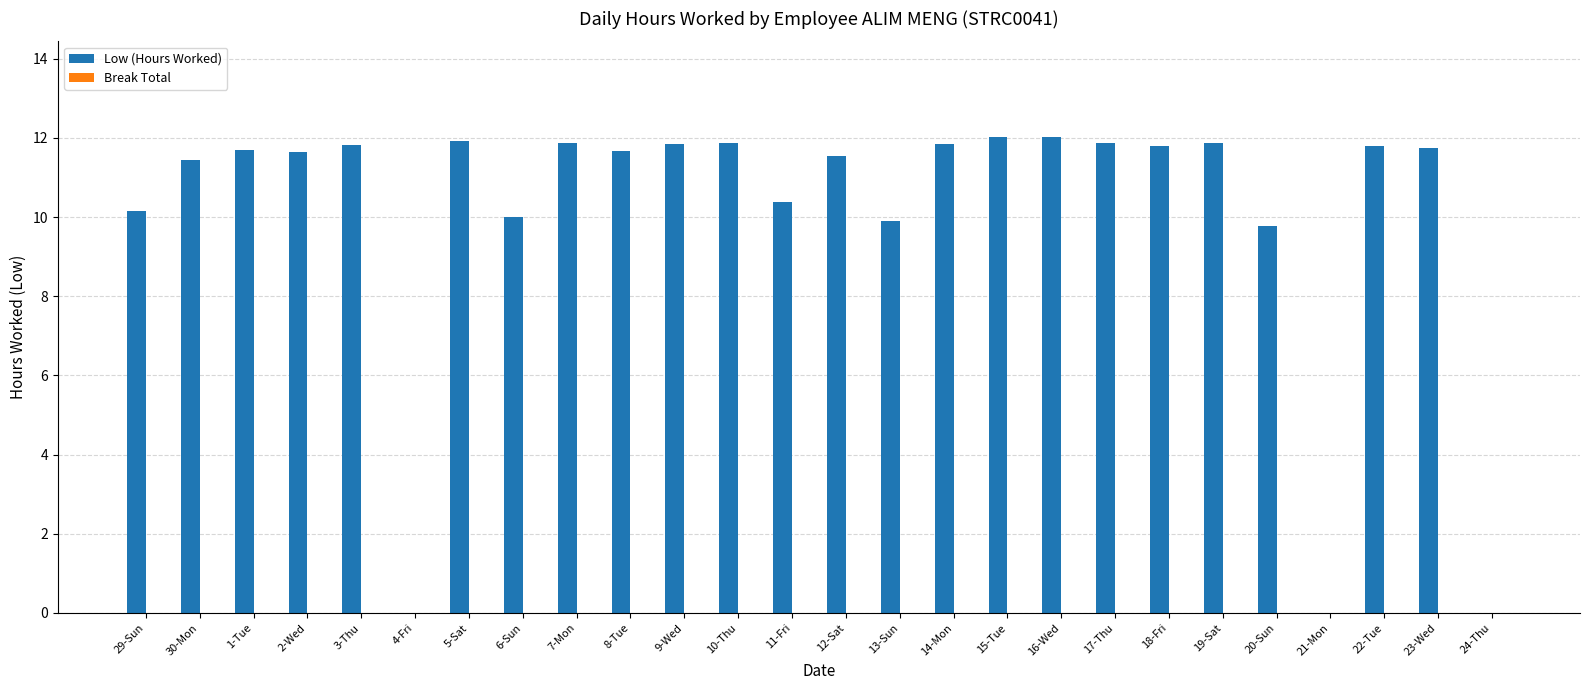

The value at 16-Wed is 12.0. True or false?

True